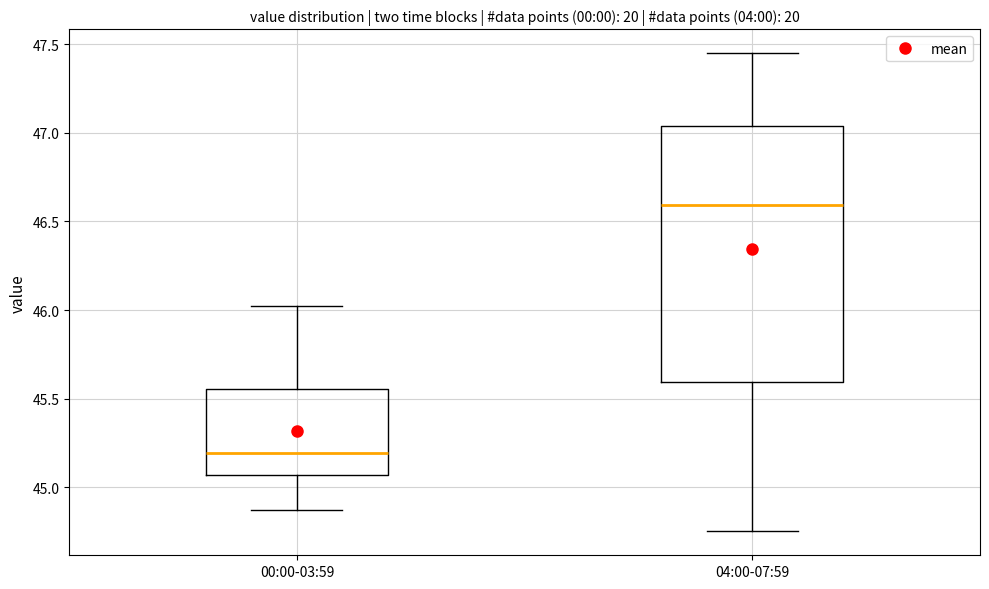

Reading left to right, transcribe this box plot: for each box, give where its median line is, the range the box spans, and where its two whiskers end, as read against the y-axis. The values are not printed on the chart, so give them approximately, as read against the axis.

00:00-03:59: median 45.20, box 45.05 to 45.55, whiskers 44.85 to 46.00
04:00-07:59: median 46.60, box 45.60 to 47.05, whiskers 44.75 to 47.45